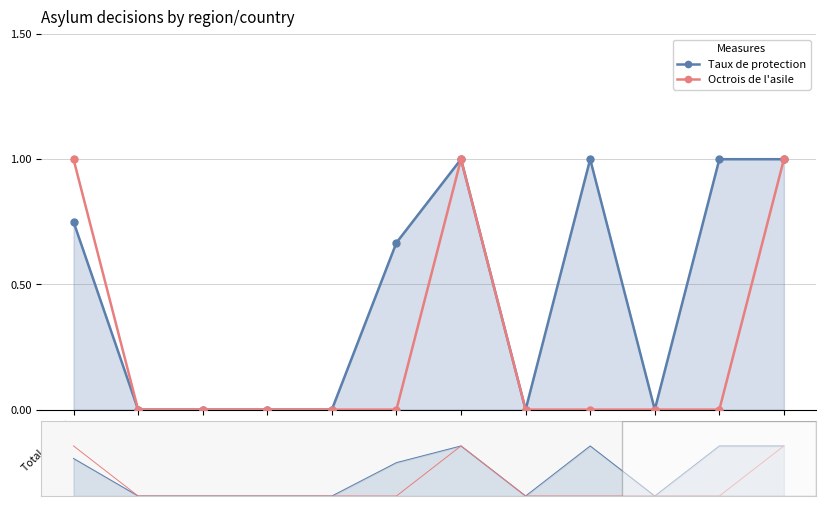

How many lines are shown in the chart?

2